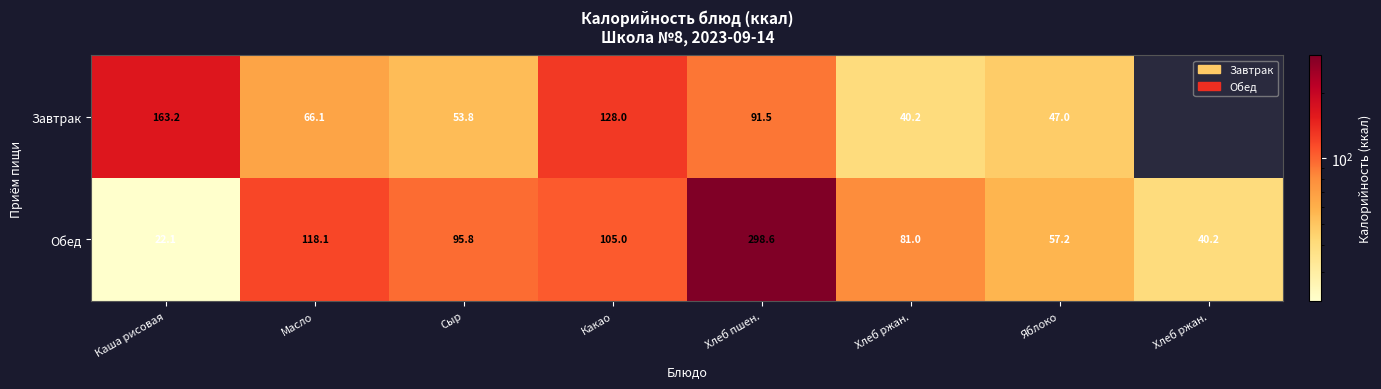

What value does the Обед series have at Хлеб пшен.?

298.6